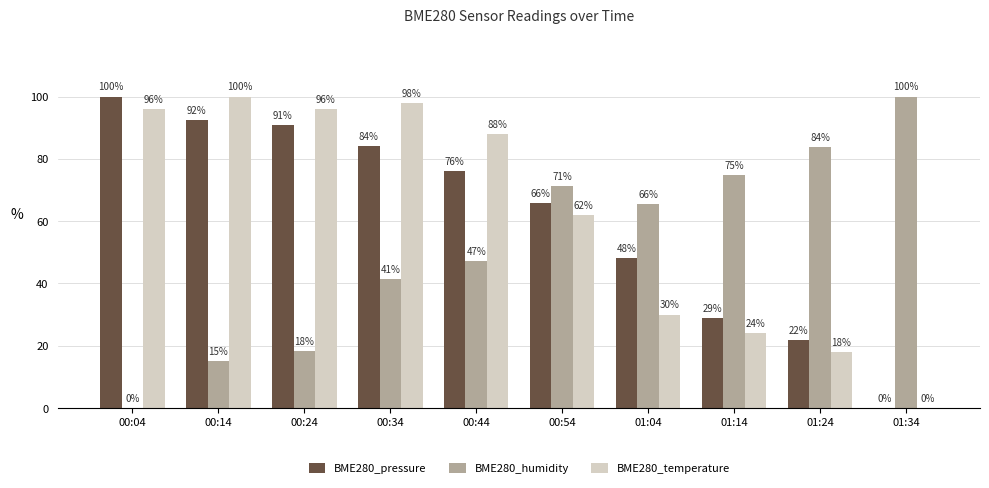

What is the highest value of the BME280_humidity series?

100.0